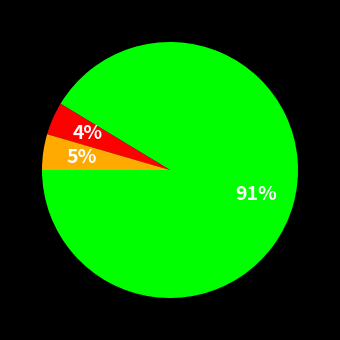

Is there a majority slice in this chart?

Yes